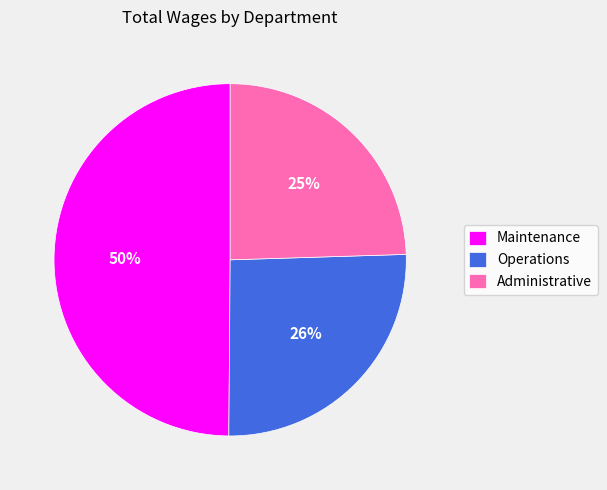

Is it true that Operations is 26% of the pie?

True